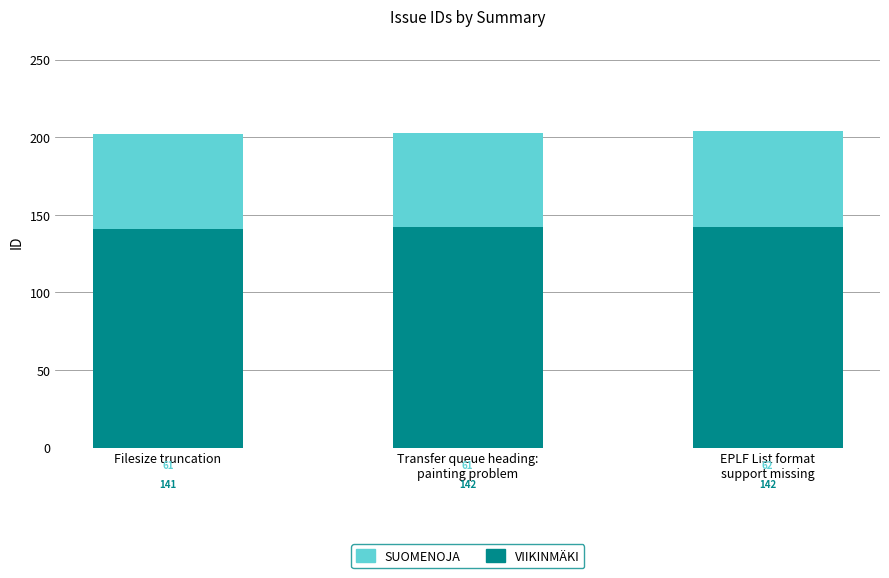

What is the total value across all series at Filesize truncation?

202